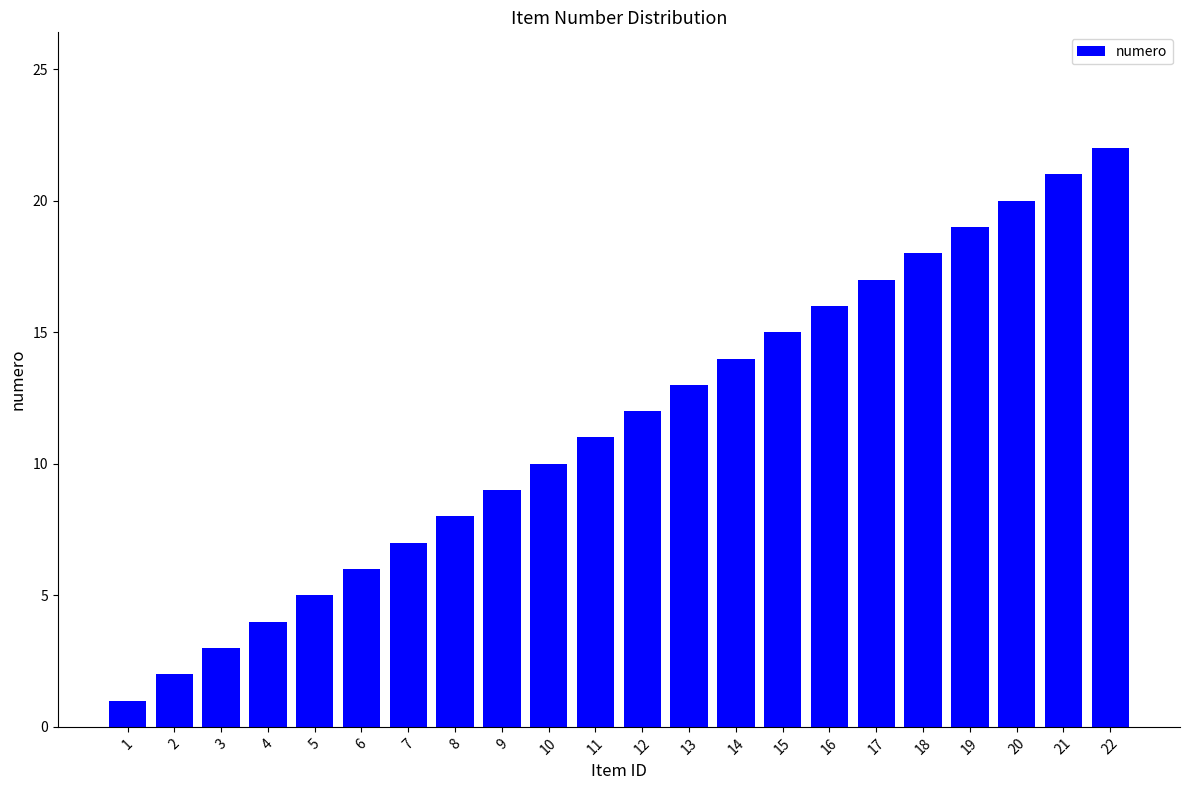

Reading left to right, transcribe all the data shown in this chart.

1	2	3	4	5	6	7	8	9	10	11	12	13	14	15	16	17	18	19	20	21	22